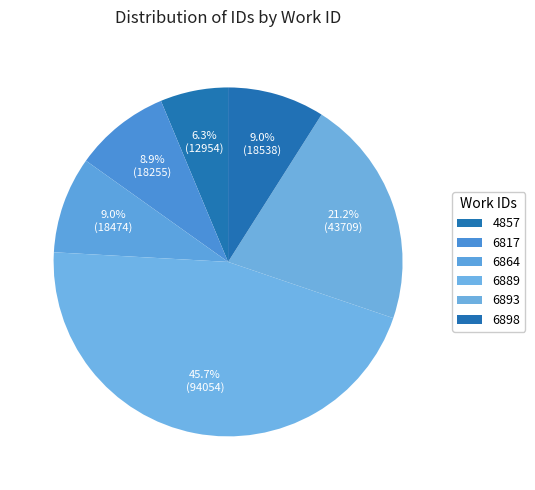

Which category has the smallest portion of the pie?

4857